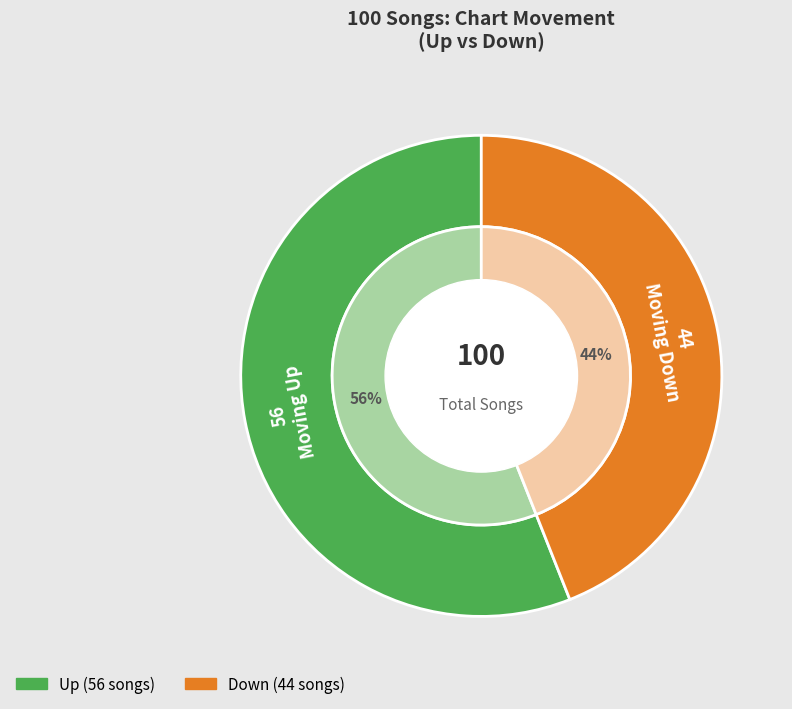

To the nearest percent, what is the difference between the largest and smallest slice percentages?

12%